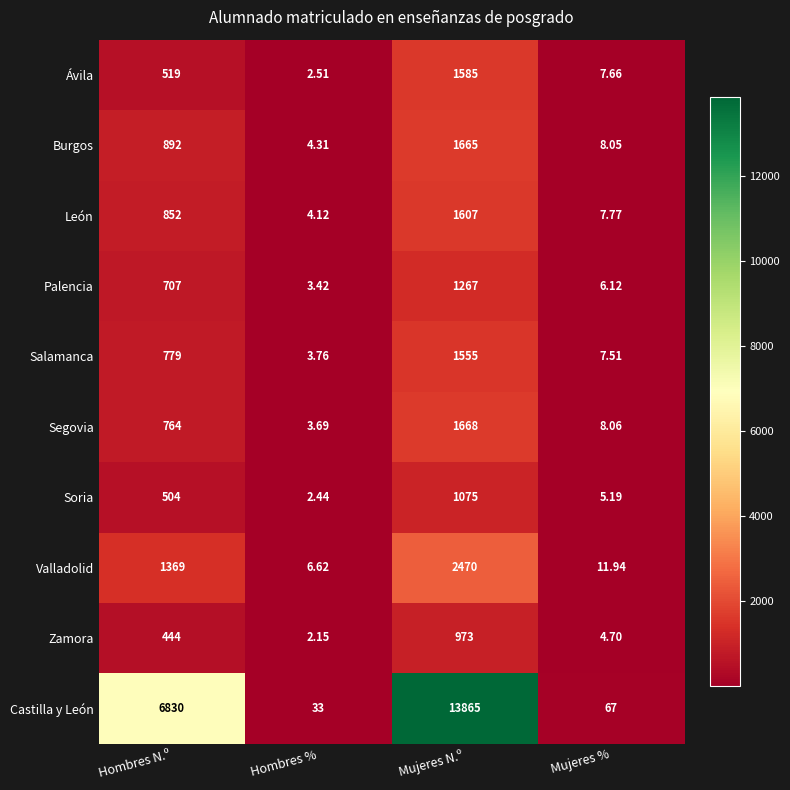

Which label corresponds to the smallest value in the chart?

Hombres %